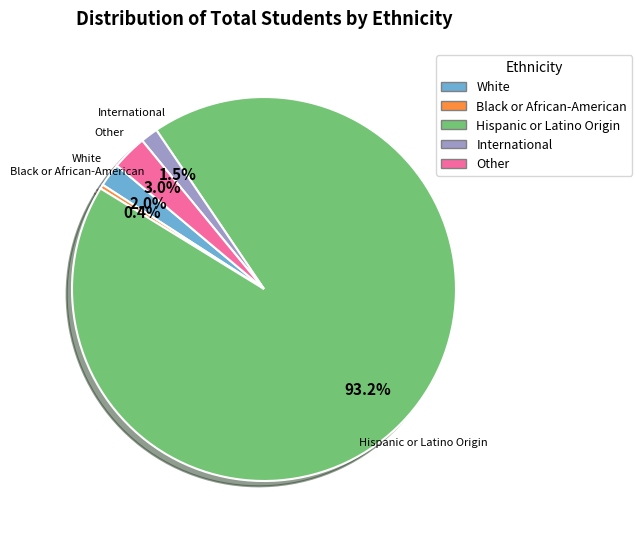

Is there any slice that represents more than half of the pie?

Yes